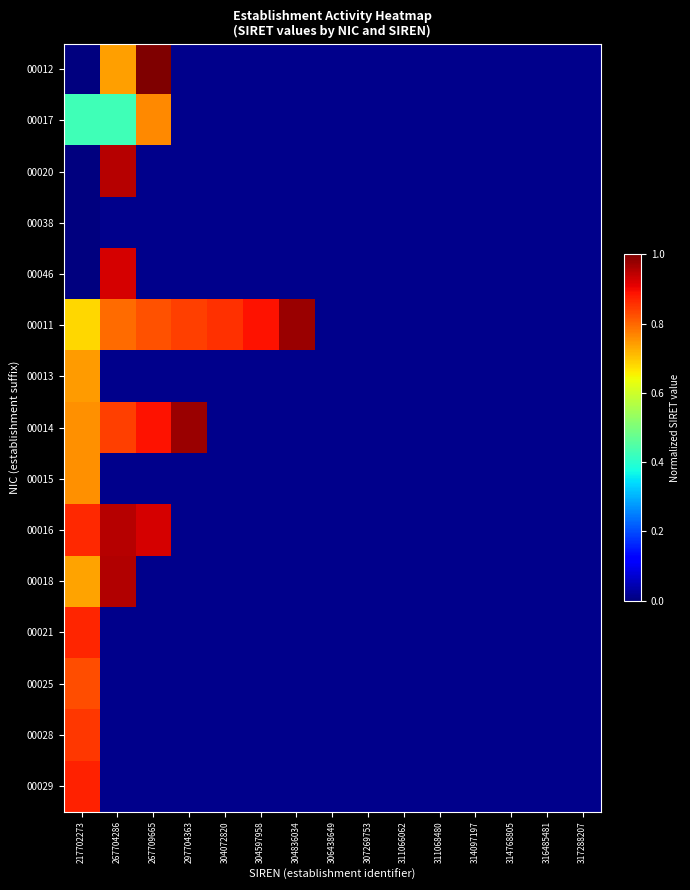

At which category is the sum across all series the highest?

217702273